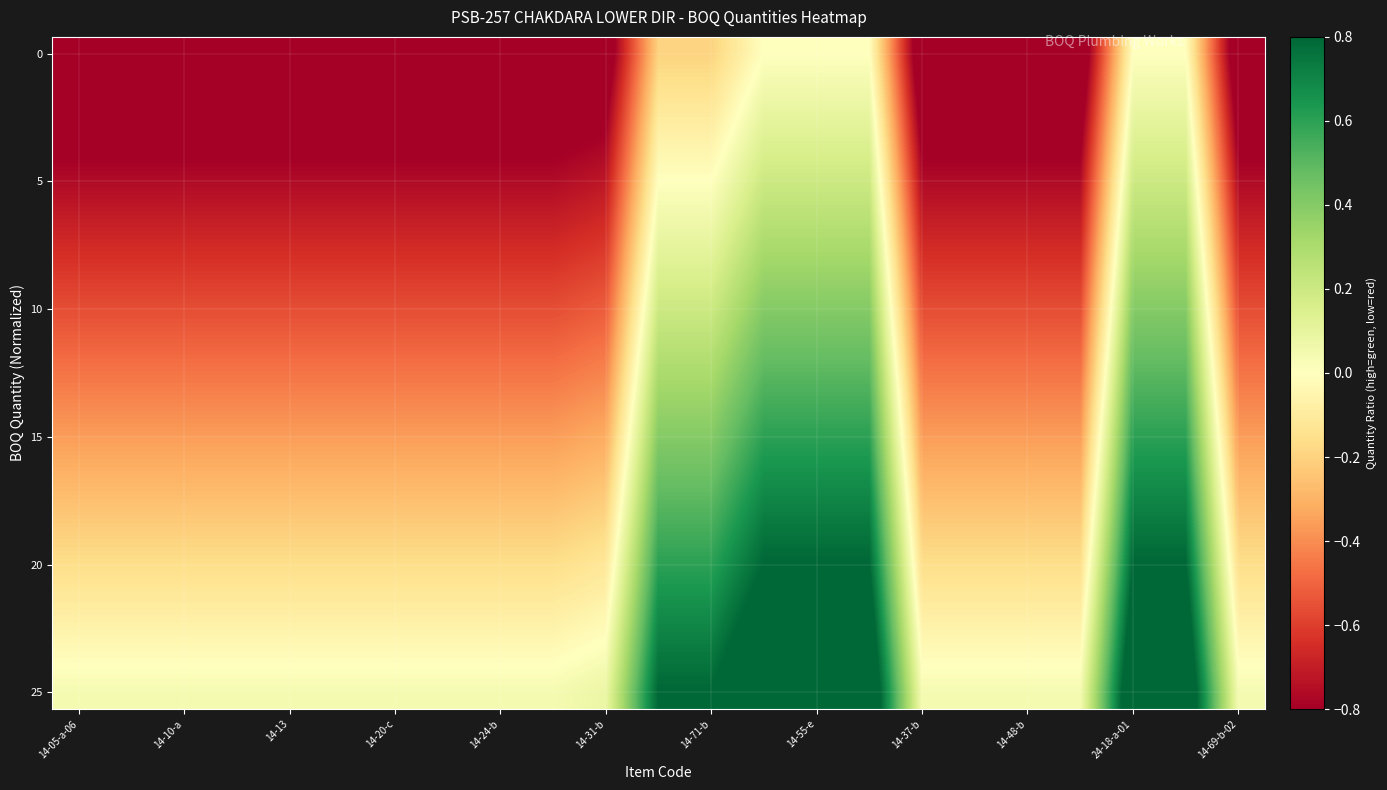

What is the maximum value shown in the chart?

1.0